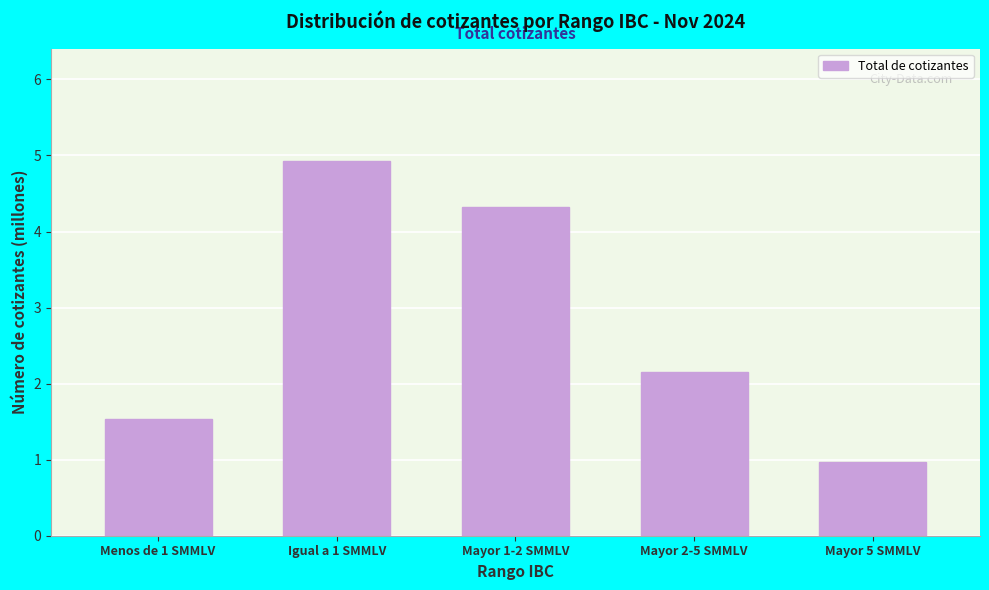

Reading left to right, extract all data points from this chart.

Menos de 1 SMMLV=1.5	Igual a 1 SMMLV=4.9	Mayor 1-2 SMMLV=4.3	Mayor 2-5 SMMLV=2.2	Mayor 5 SMMLV=1.0